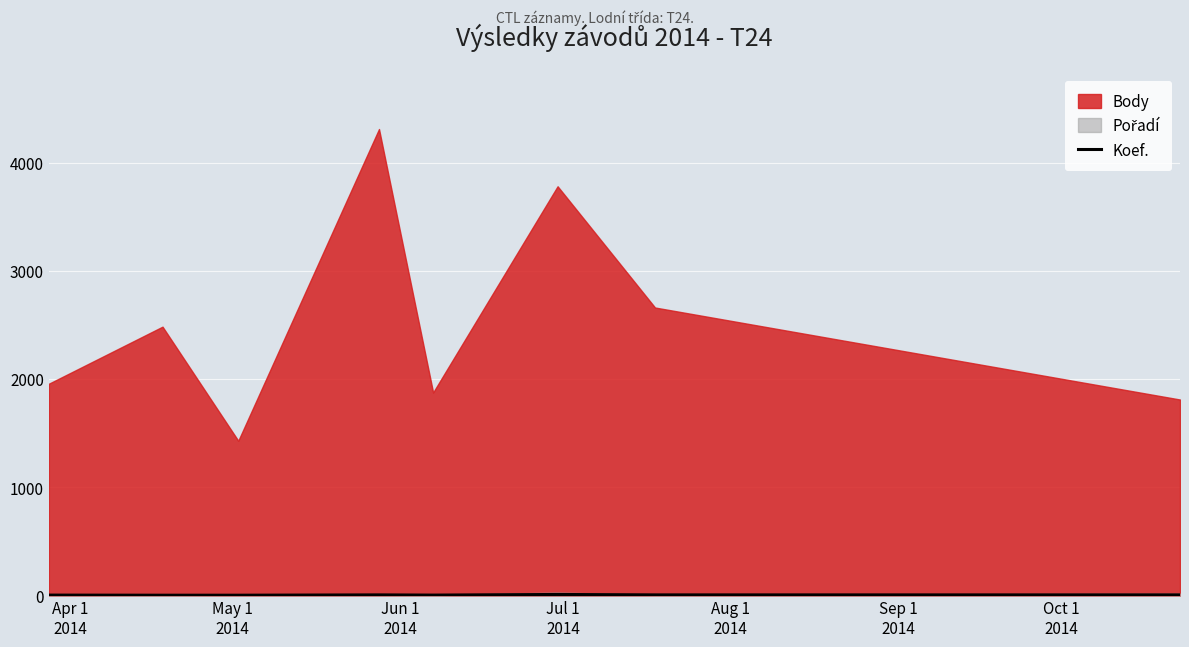

How many categories are shown in the chart?

8